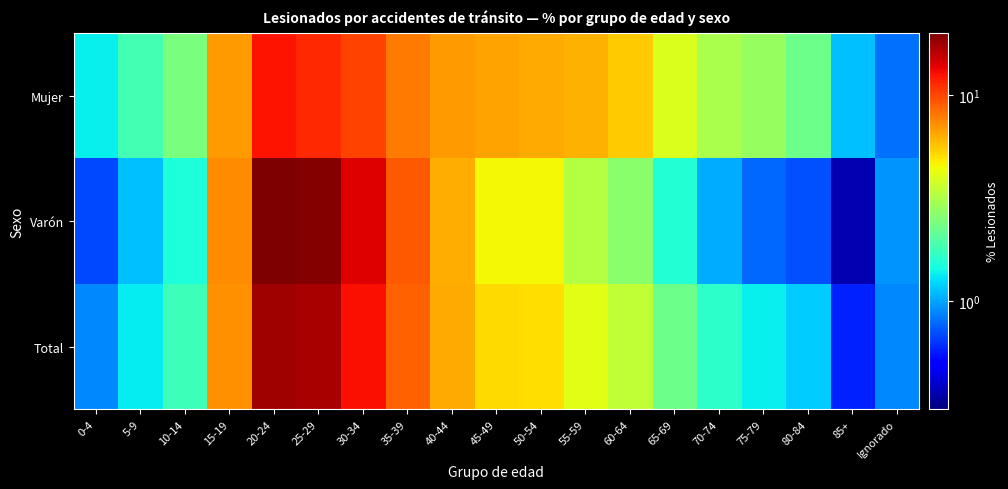

At how many categories does at least one series exceed 6?

9